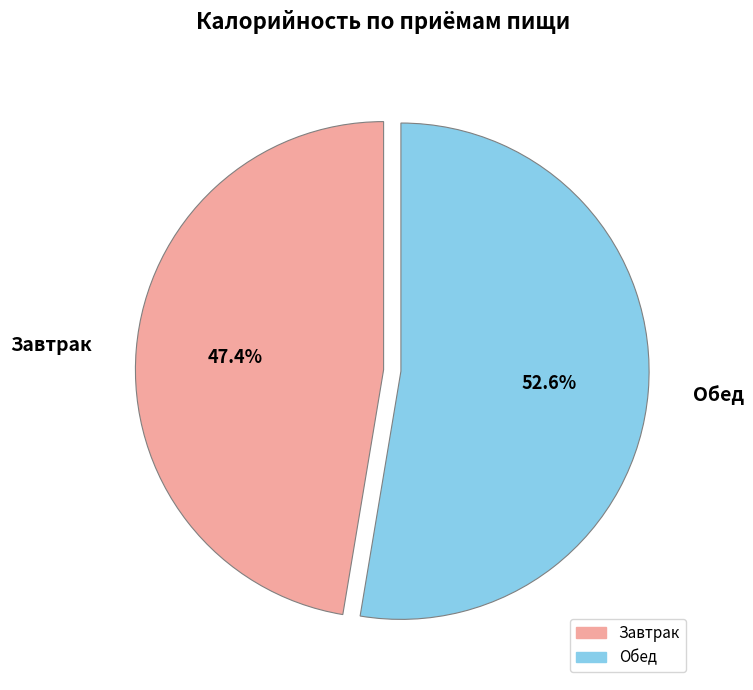

To the nearest percent, what is the combined percentage of Завтрак and Обед?

100%